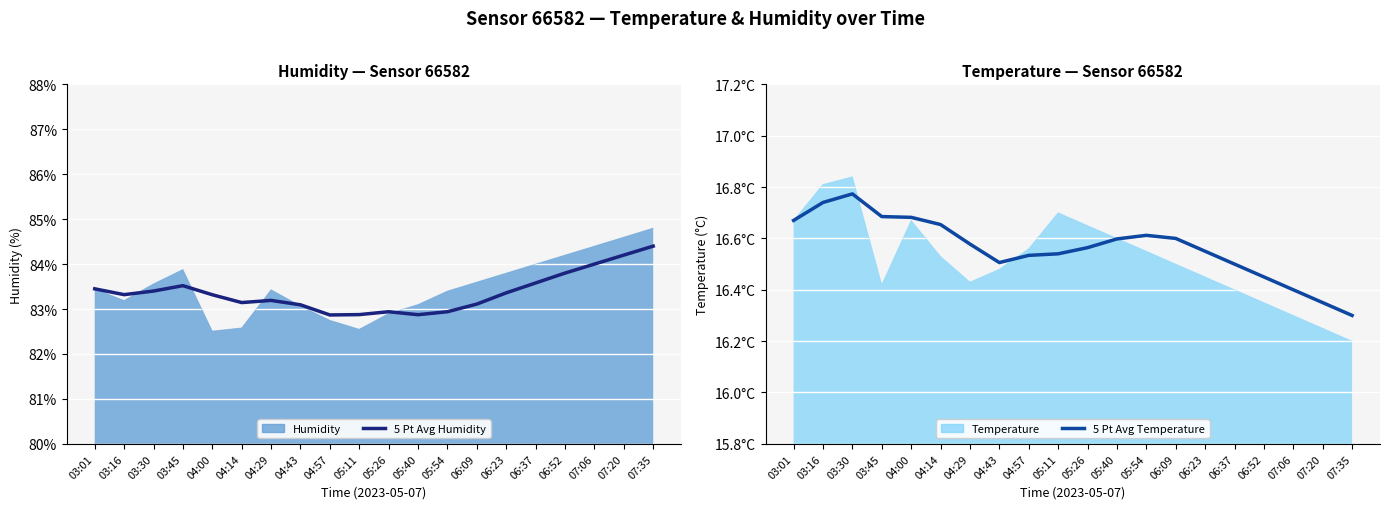

What is the average value of the 5 Pt Avg Humidity series?

83.4